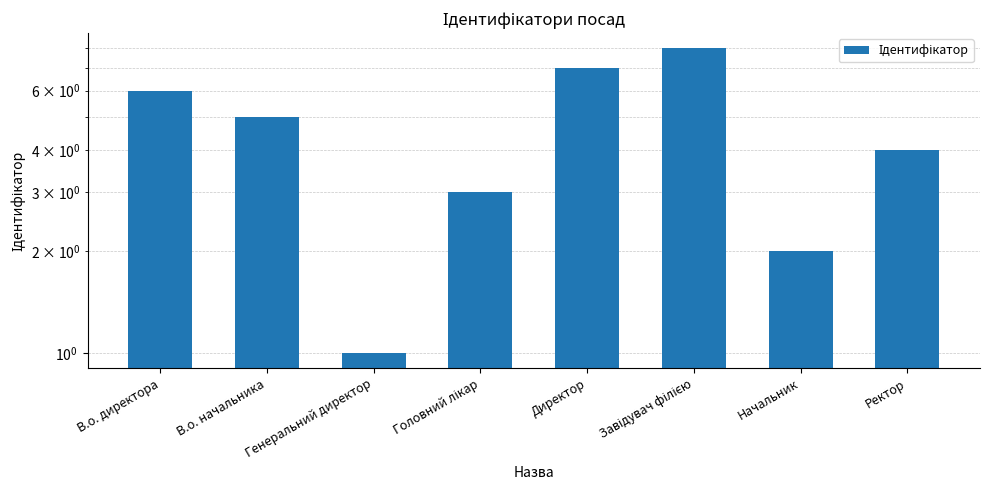

What is the label of the 1st bar from the left?

В.о. директора